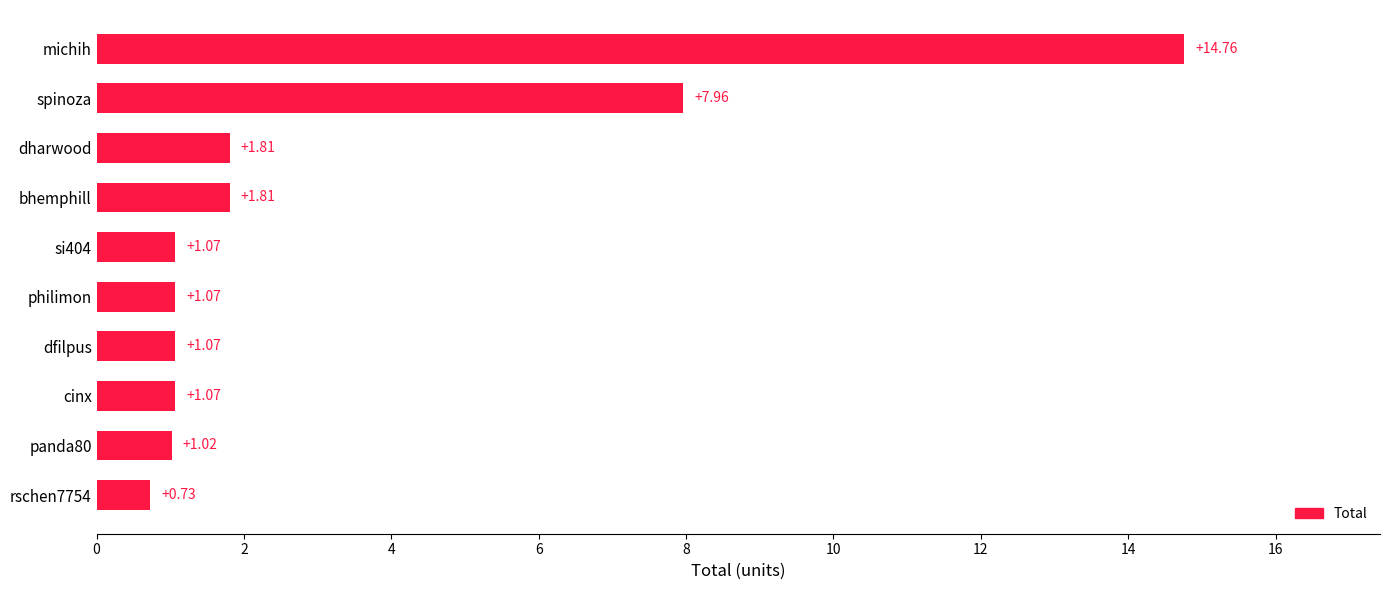

At which label is the value closest to 7?

spinoza